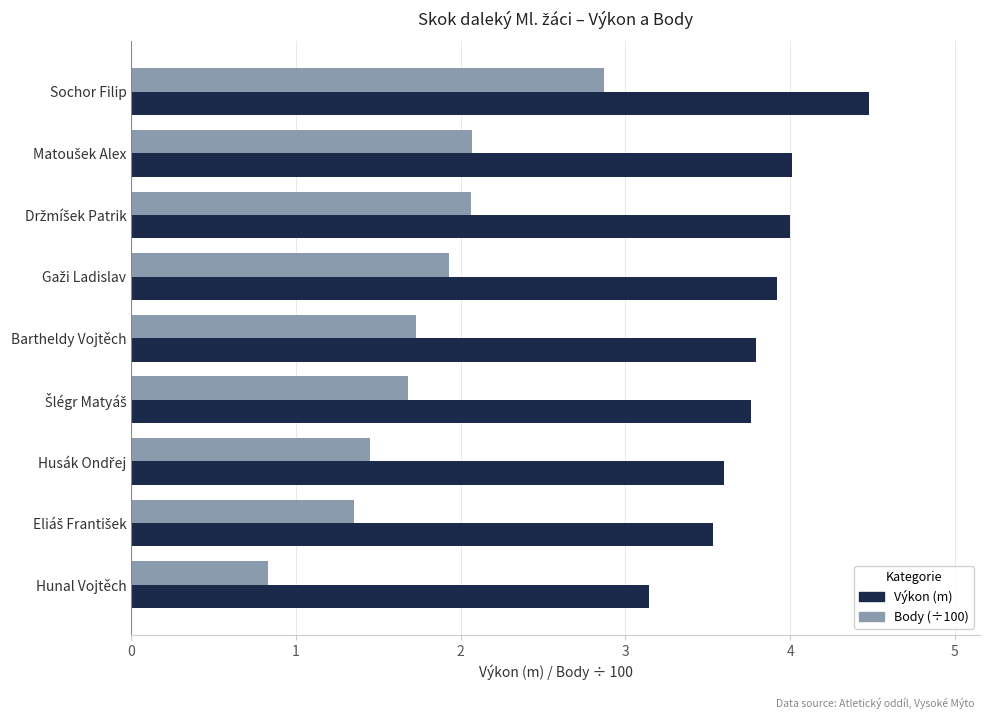

True or false: Body (÷100) has a value of 0.7 at Bartheldy Vojtěch.

False